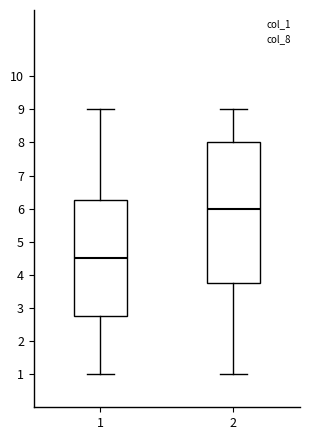

Reading left to right, transcribe this box plot: for each box, give where its median line is, the range the box spans, and where its two whiskers end, as read against the y-axis. The values are not printed on the chart, so give them approximately, as read against the axis.

1: median 4.5, box 2.8 to 6.3, whiskers 1.0 to 9.0
2: median 6.0, box 3.8 to 8.0, whiskers 1.0 to 9.0